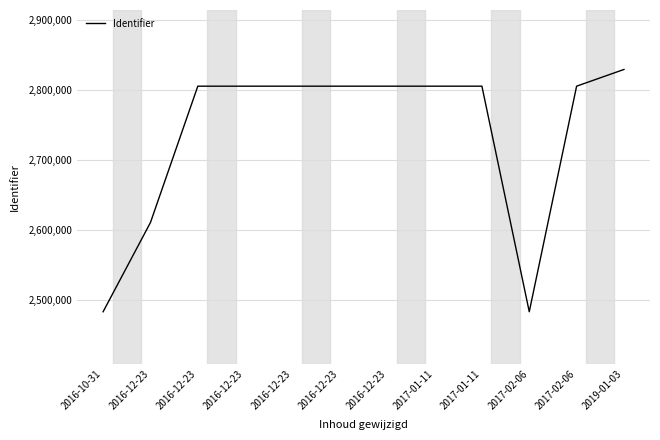

How many lines are shown in the chart?

1